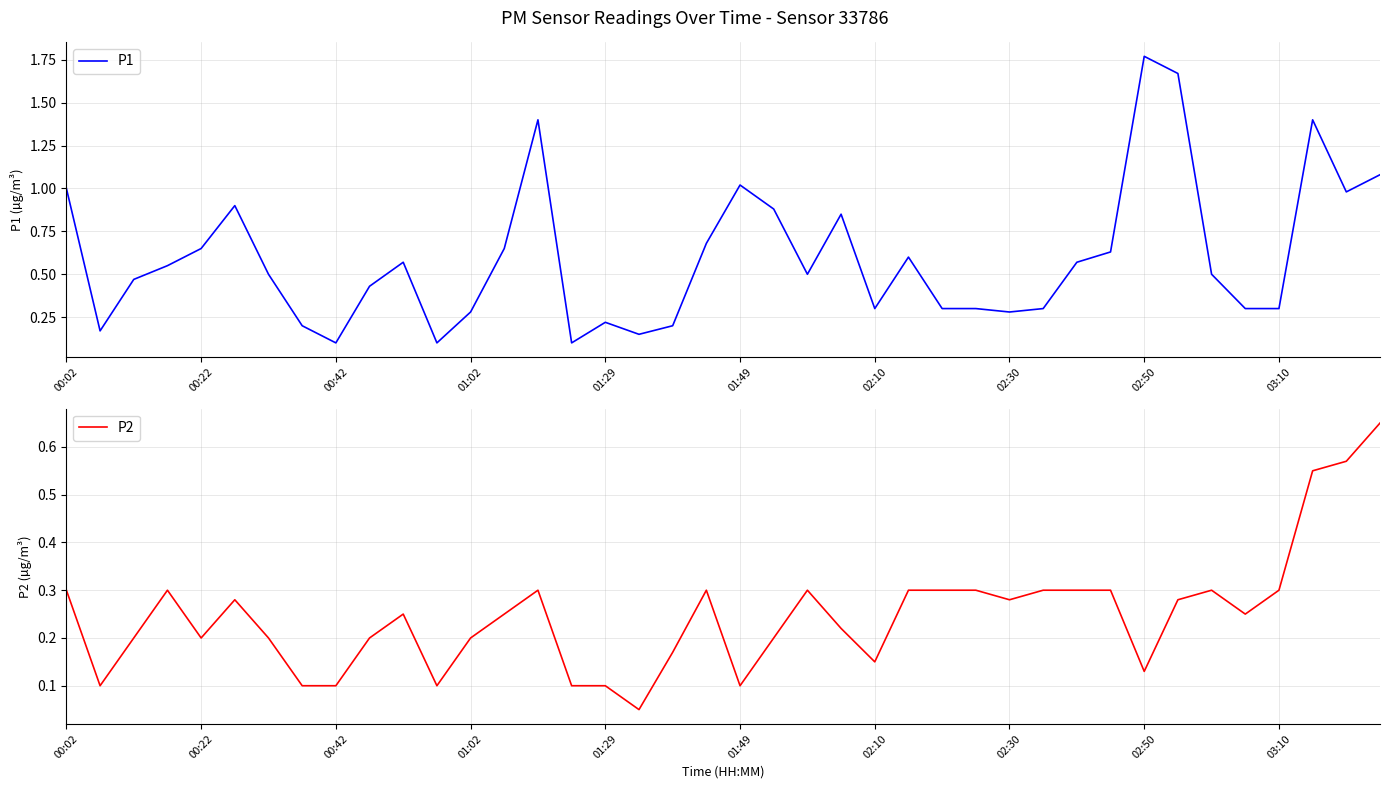

At which category does the chart reach its minimum across all series?

17